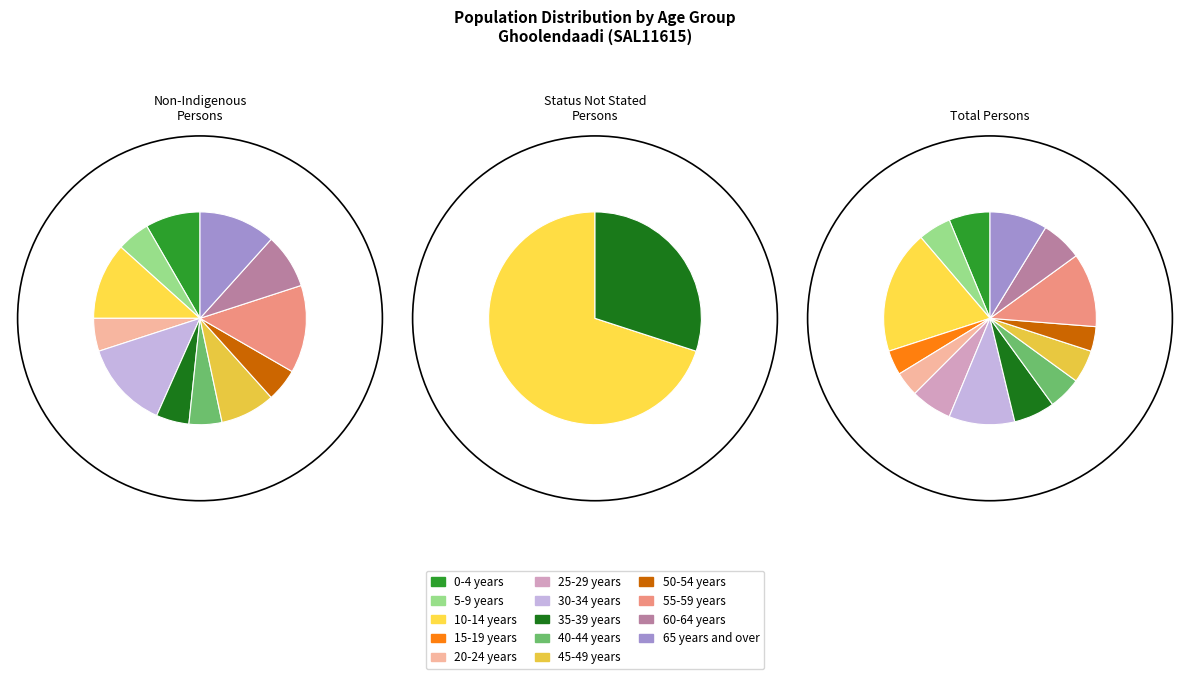

To the nearest percent, what percentage of the pie is 60-64 years?

6%